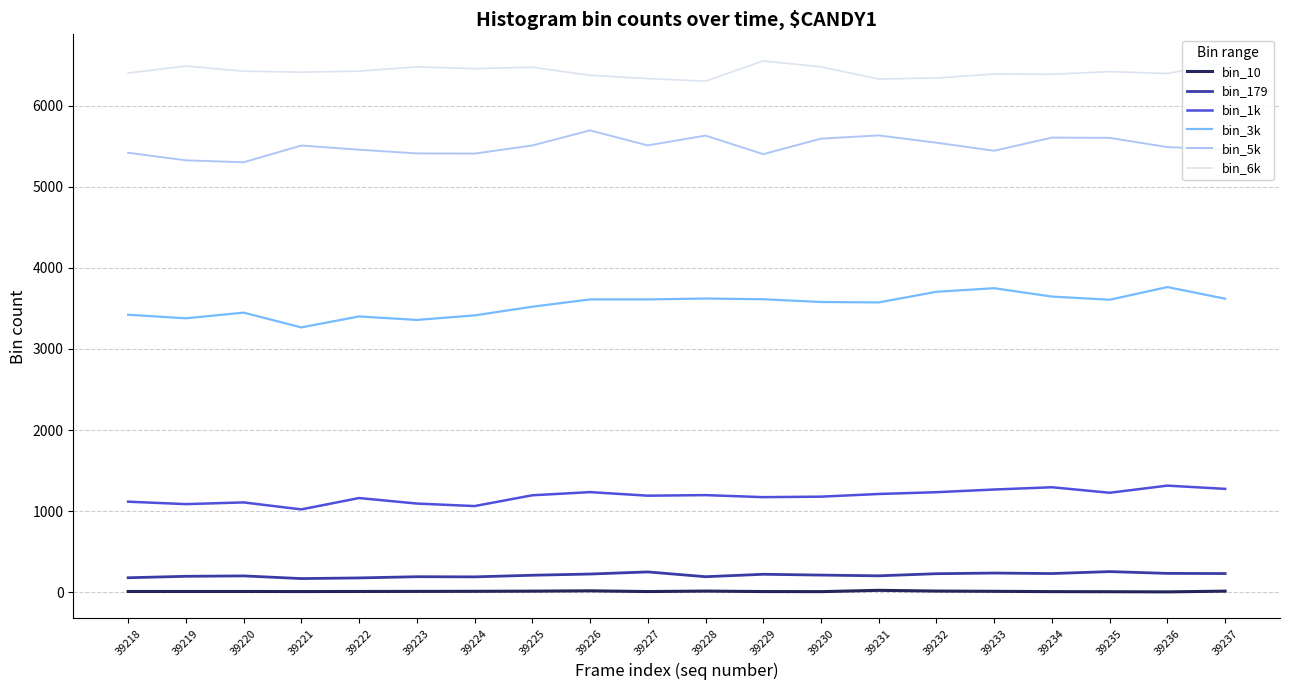

What is the difference between the bin_1k values at 39234 and 39229?

122